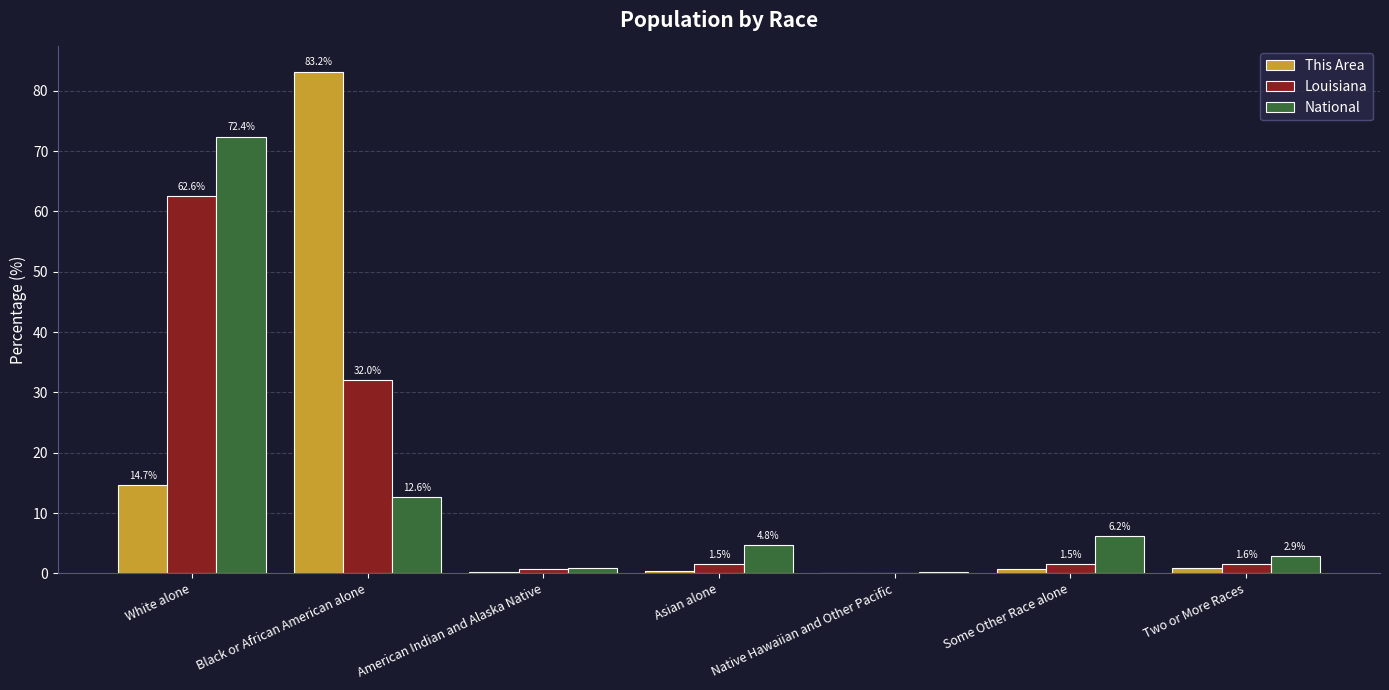

What is the average value of the This Area series?

14.3